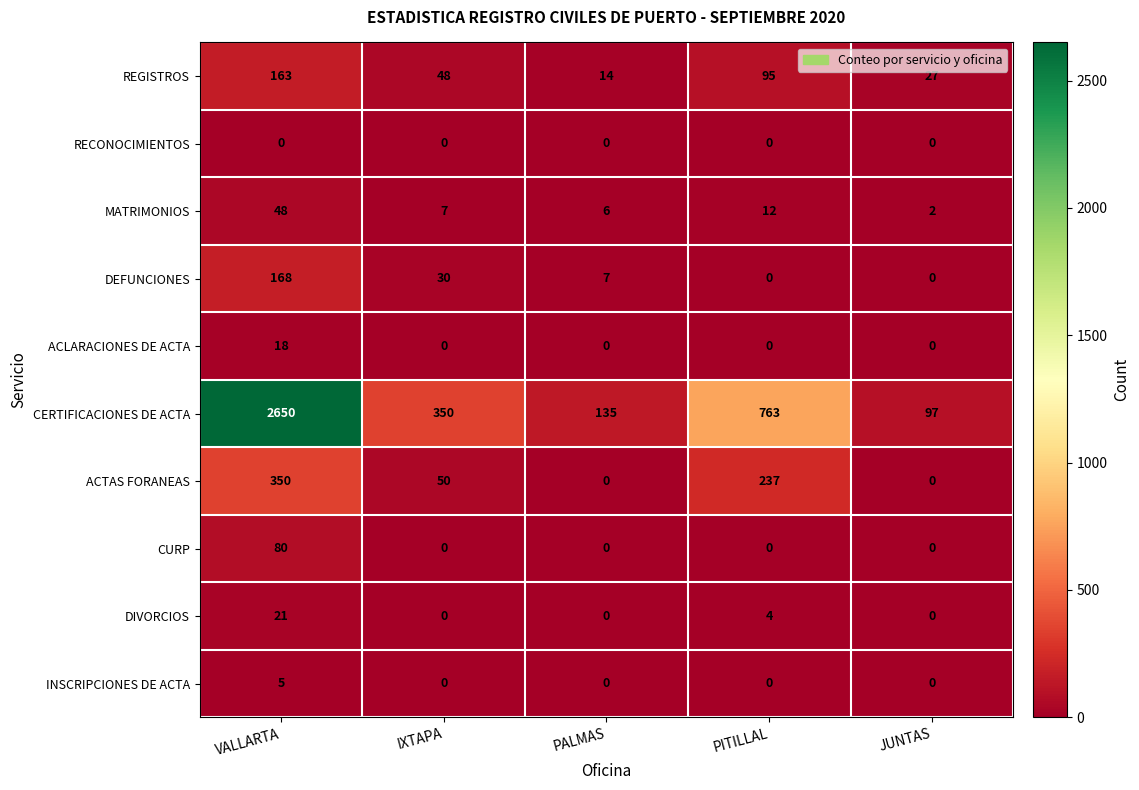

Which series has the largest total across all categories?

CERTIFICACIONES DE ACTA